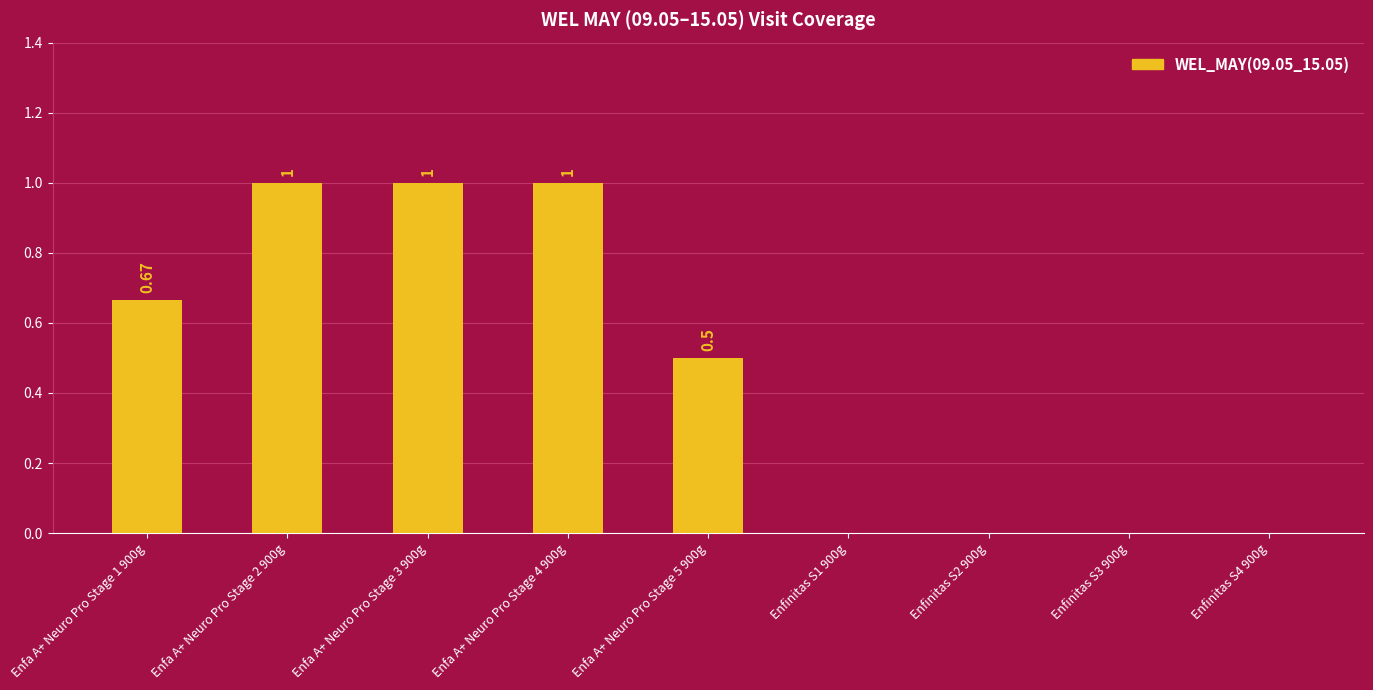

Is it true that the value at Enfa A+ Neuro Pro Stage 3 900g is 0.5?

False